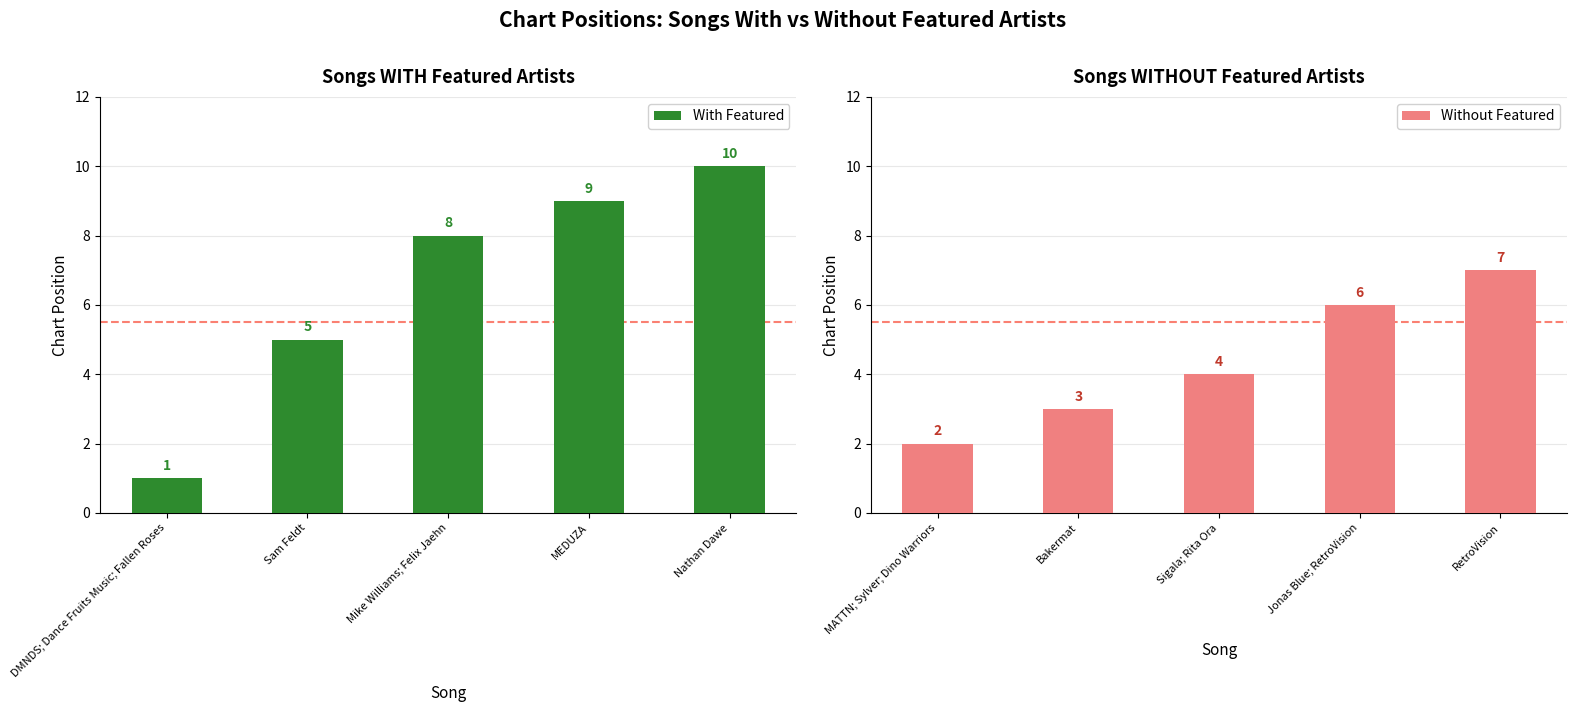

What is the highest value of the With Featured series?

10